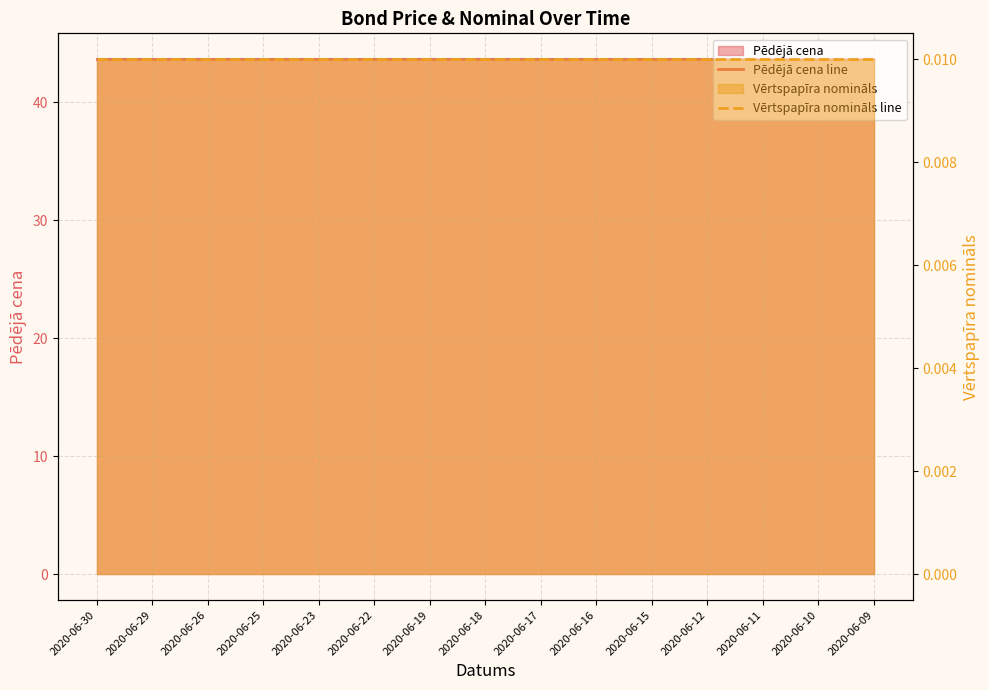

Reading left to right, transcribe all the data shown in this chart.

Pēdējā cena line: 2020-06-30=43.7	2020-06-29=43.7	2020-06-26=43.7	2020-06-25=43.7	2020-06-23=43.7	2020-06-22=43.7	2020-06-19=43.7	2020-06-18=43.7	2020-06-17=43.7	2020-06-16=43.7	2020-06-15=43.7	2020-06-12=43.7	2020-06-11=43.7	2020-06-10=43.7	2020-06-09=43.7
Vērtspapīra nomināls line: 2020-06-30=0.0	2020-06-29=0.0	2020-06-26=0.0	2020-06-25=0.0	2020-06-23=0.0	2020-06-22=0.0	2020-06-19=0.0	2020-06-18=0.0	2020-06-17=0.0	2020-06-16=0.0	2020-06-15=0.0	2020-06-12=0.0	2020-06-11=0.0	2020-06-10=0.0	2020-06-09=0.0